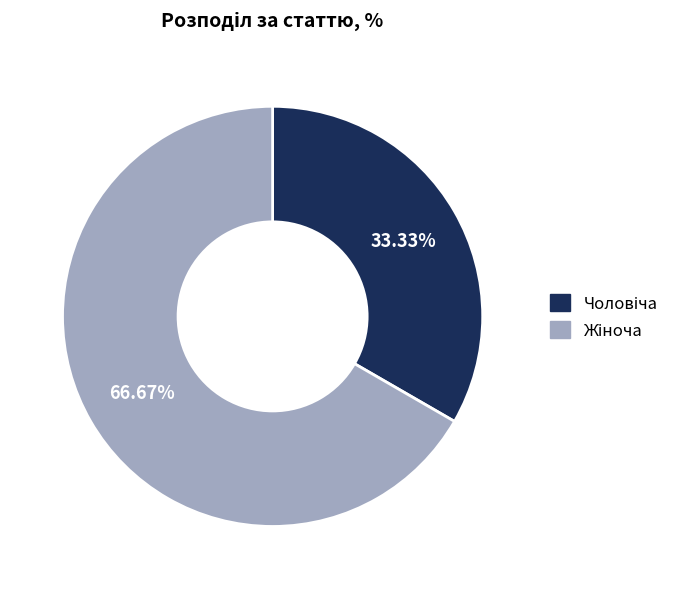

Is there any slice that represents more than half of the pie?

Yes